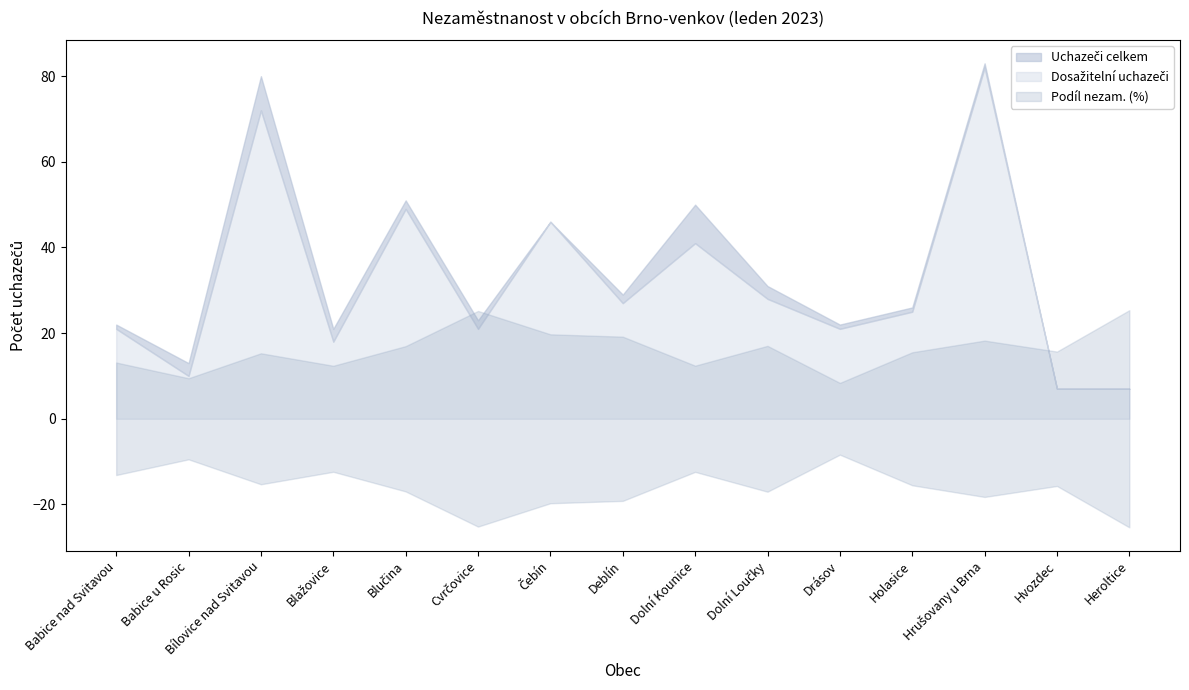

Reading left to right, list all the values displayed in this chart.

Podíl nezam. (%): 2.6	1.9	3.1	2.5	3.4	5.0	3.9	3.8	2.5	3.4	1.7	3.1	3.7	3.1	5.1
Uchazeči celkem: 22.0	13.0	80.0	21.0	51.0	23.0	46.0	29.0	50.0	31.0	22.0	26.0	83.0	7.0	7.0
Dosažitelní uchazeči: 21.0	10.0	72.0	18.0	49.0	21.0	46.0	27.0	41.0	28.0	21.0	25.0	82.0	7.0	7.0